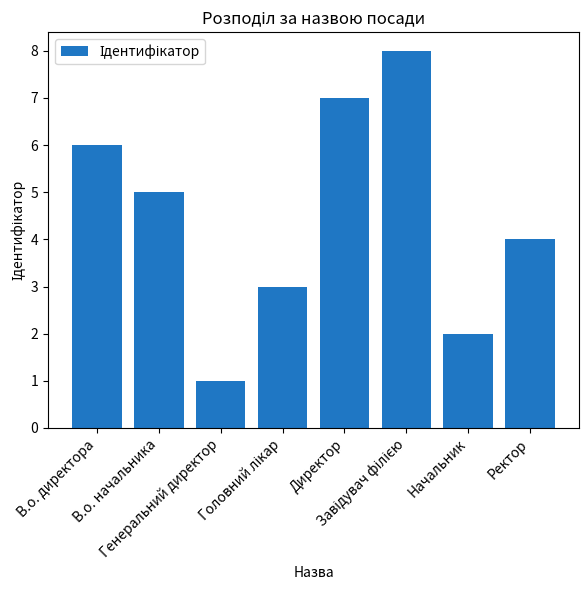

What is the change in value from Генеральний директор to Начальник?

+1